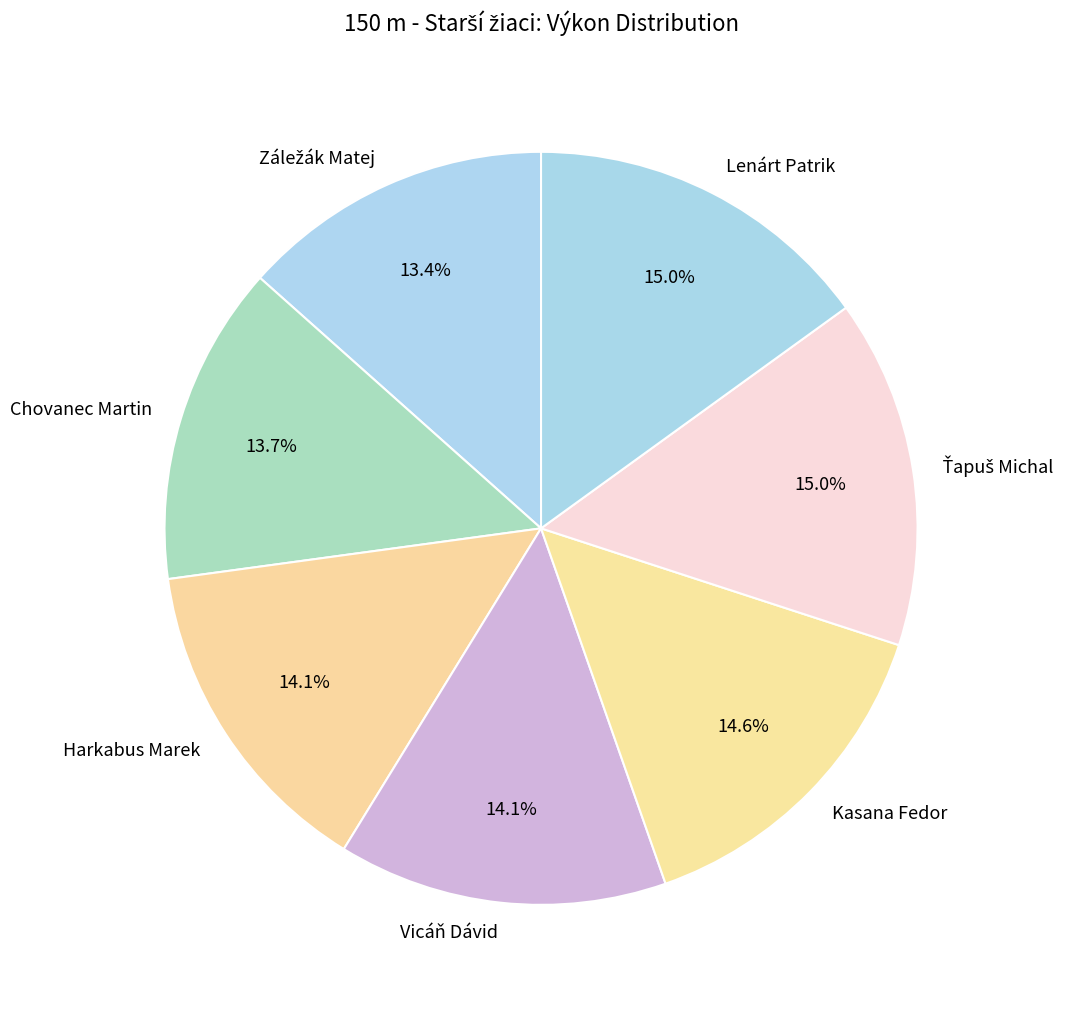

What is the ratio of the value at Harkabus Marek to the value at Kasana Fedor?

1.0